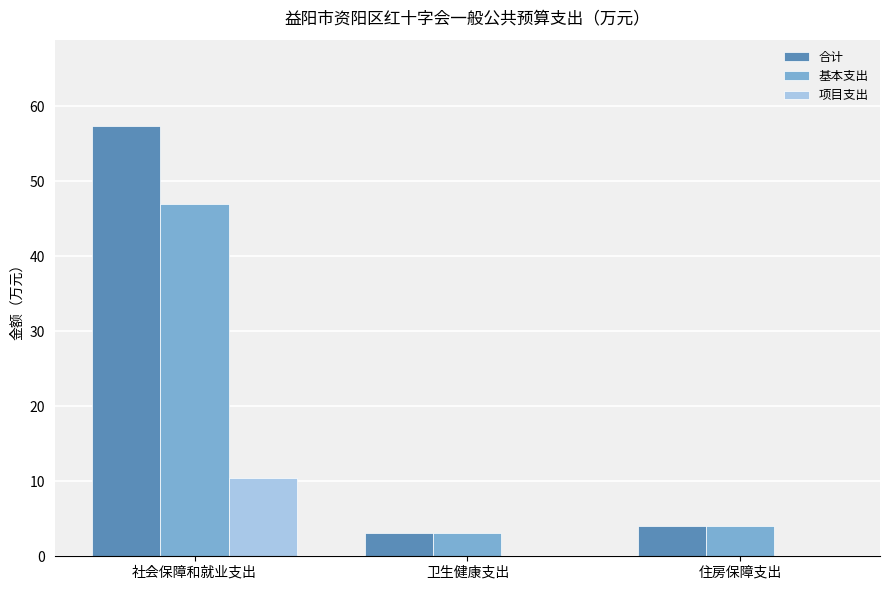

What value does the 项目支出 series have at 社会保障和就业支出?

10.4